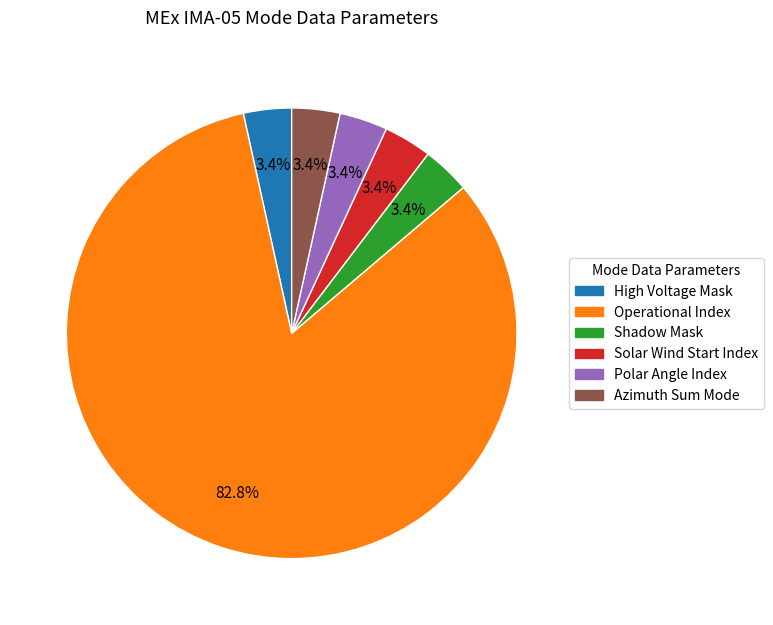

Count the number of slices in the pie.

6